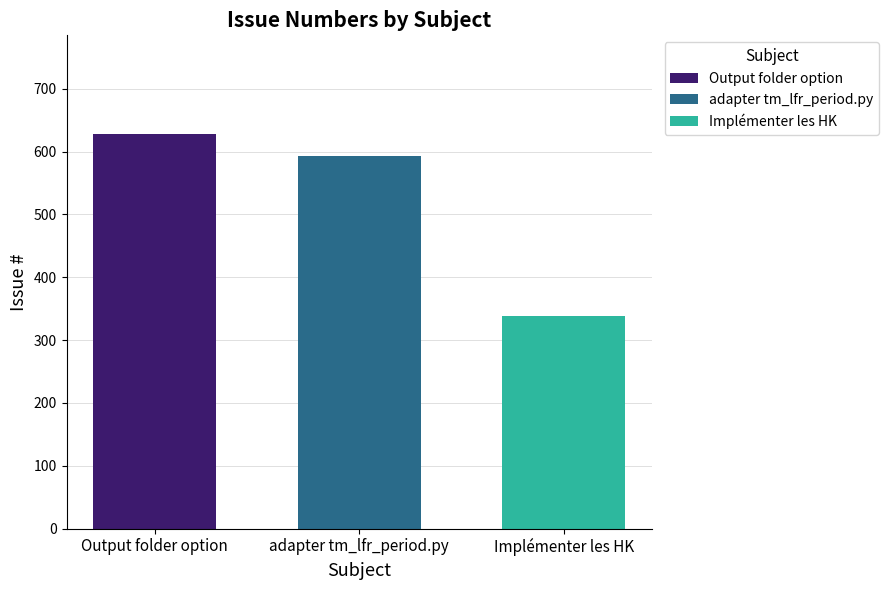

Does the chart contain stacked bars?

No